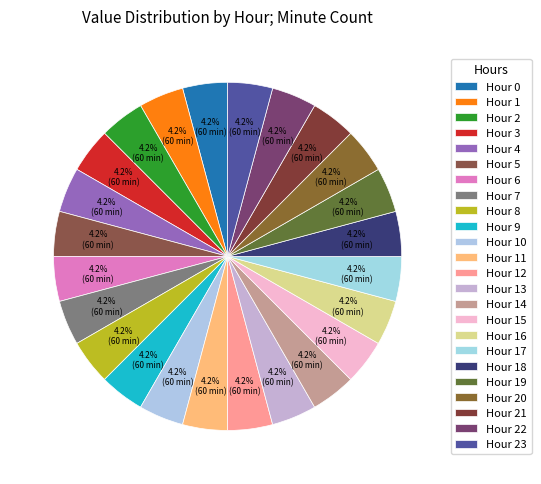

Which has a higher value, Hour 4 or Hour 9?

Hour 9